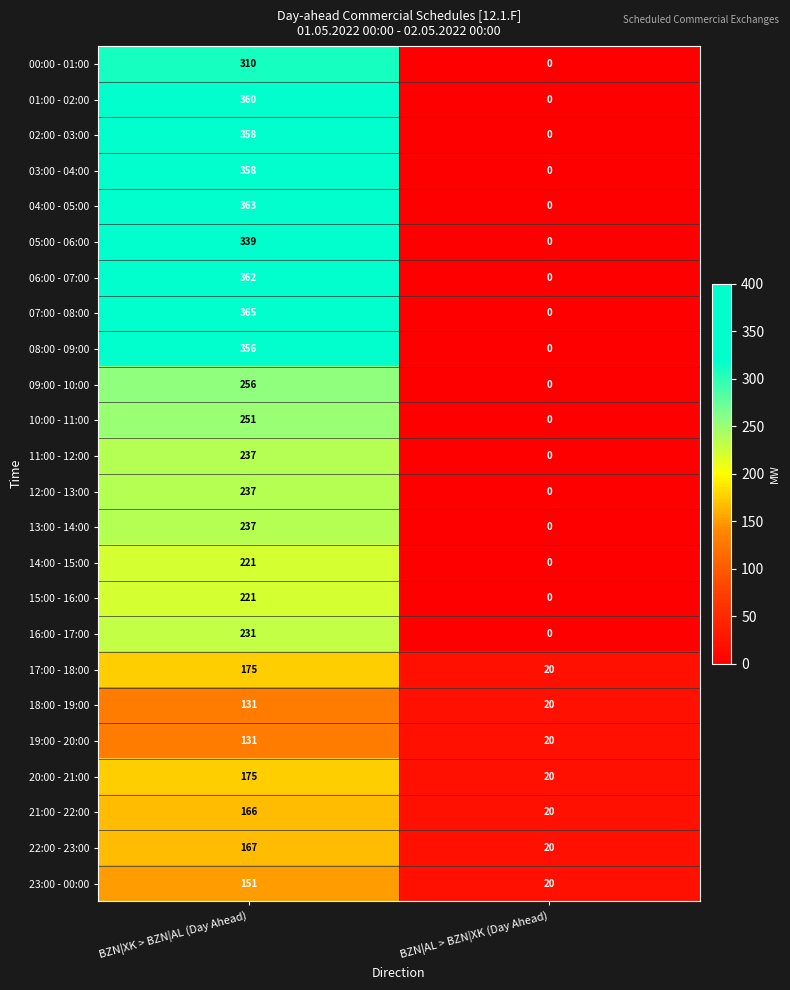

The value of 09:00 - 10:00 at BZN|AL > BZN|XK (Day Ahead) is 0. True or false?

True